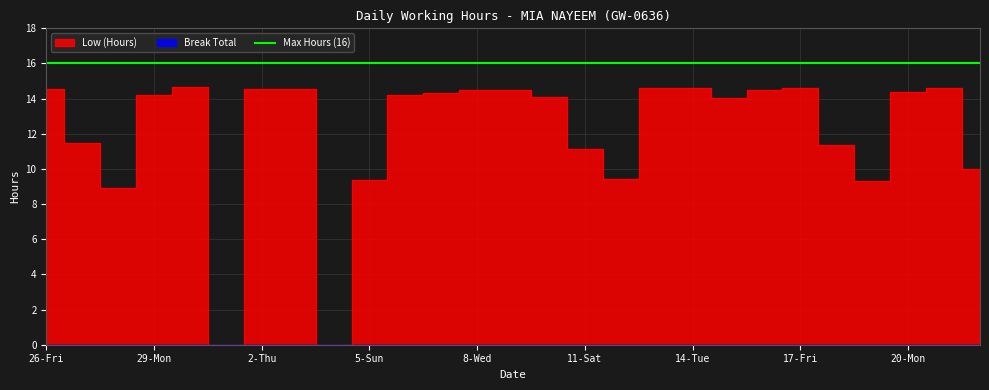

True or false: the data shows 14.4 at 20-Mon.

True